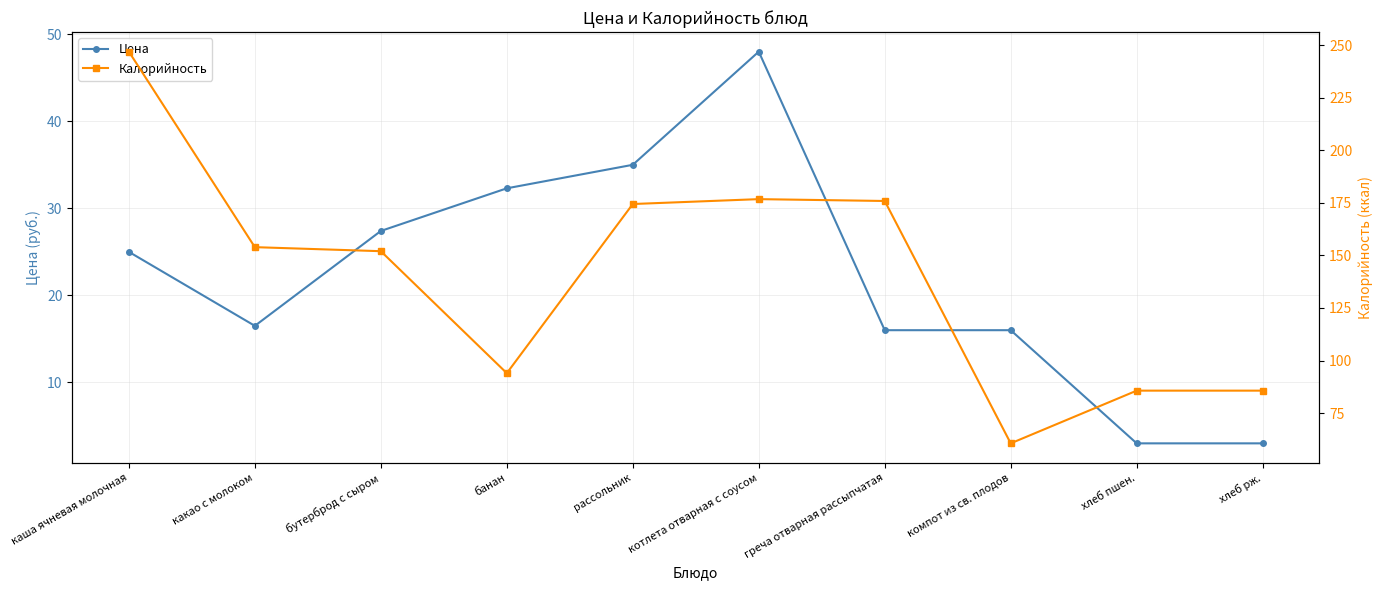

What is the difference between the highest and lowest values at хлеб пшен.?

82.7